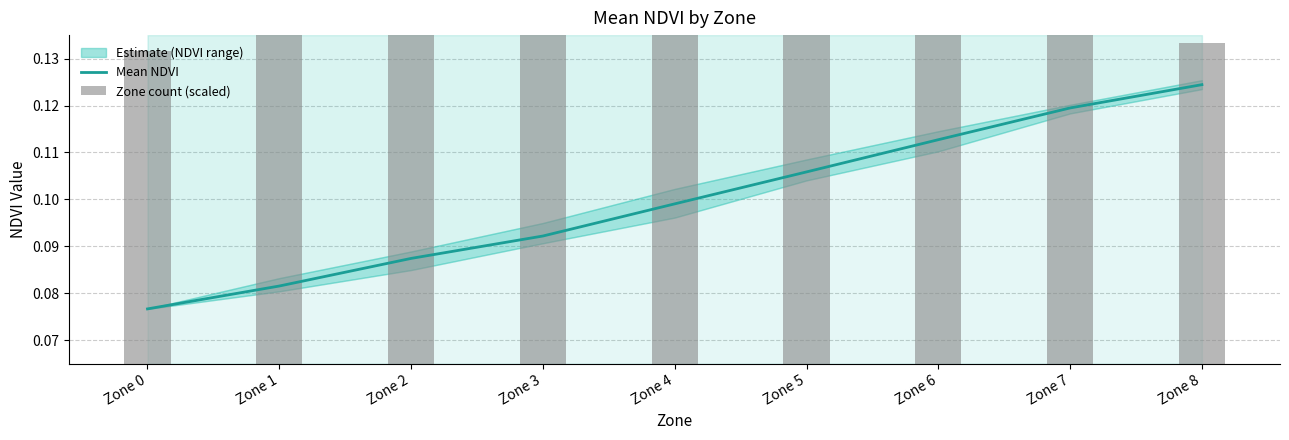

Where is Zone count (scaled) nearest to the value 0?

Zone 0